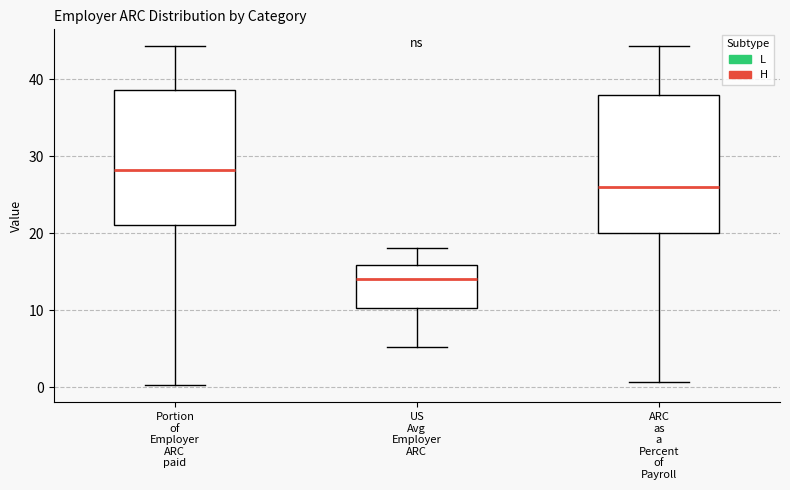

Reading left to right, transcribe this box plot: for each box, give where its median line is, the range the box spans, and where its two whiskers end, as read against the y-axis. The values are not printed on the chart, so give them approximately, as read against the axis.

Portion of Employer ARC paid: median 28, box 21 to 39, whiskers 0 to 44
US Avg Employer ARC: median 14, box 10 to 16, whiskers 5 to 18
ARC as a Percent of Payroll: median 26, box 20 to 38, whiskers 1 to 44